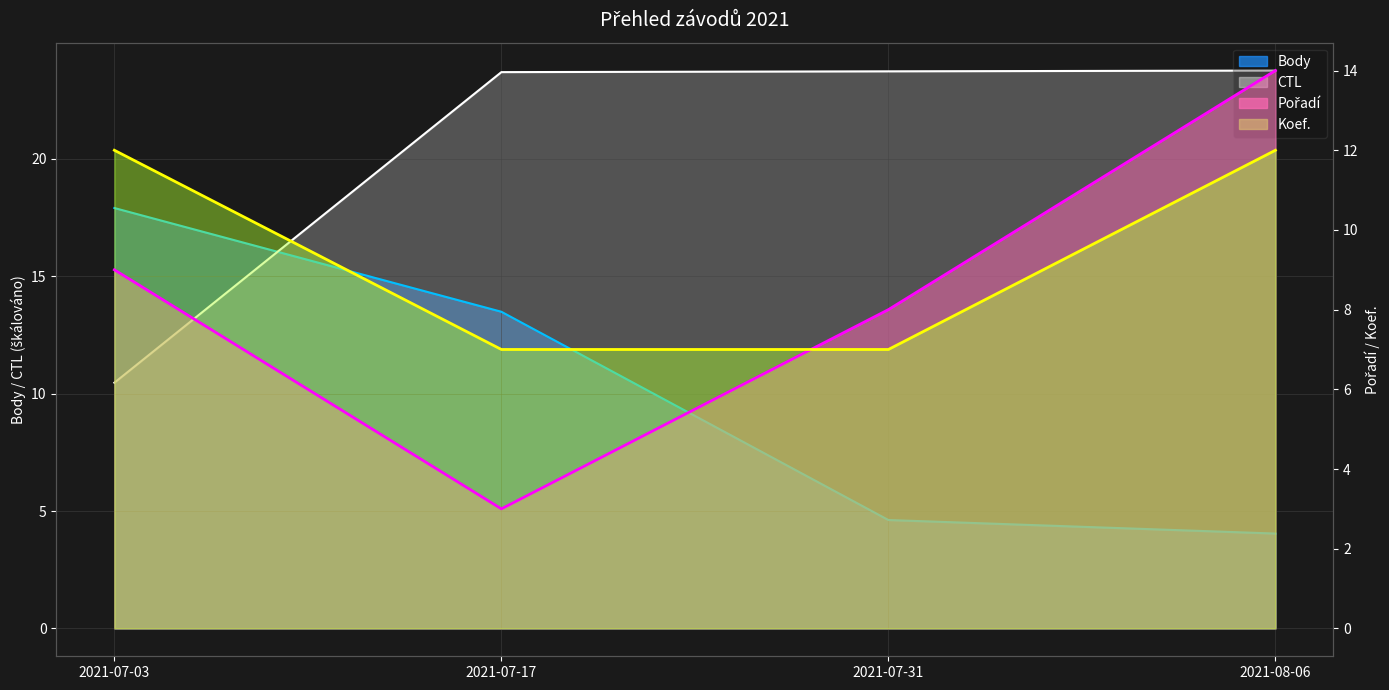

At which category does the chart reach its minimum across all series?

2021-07-17